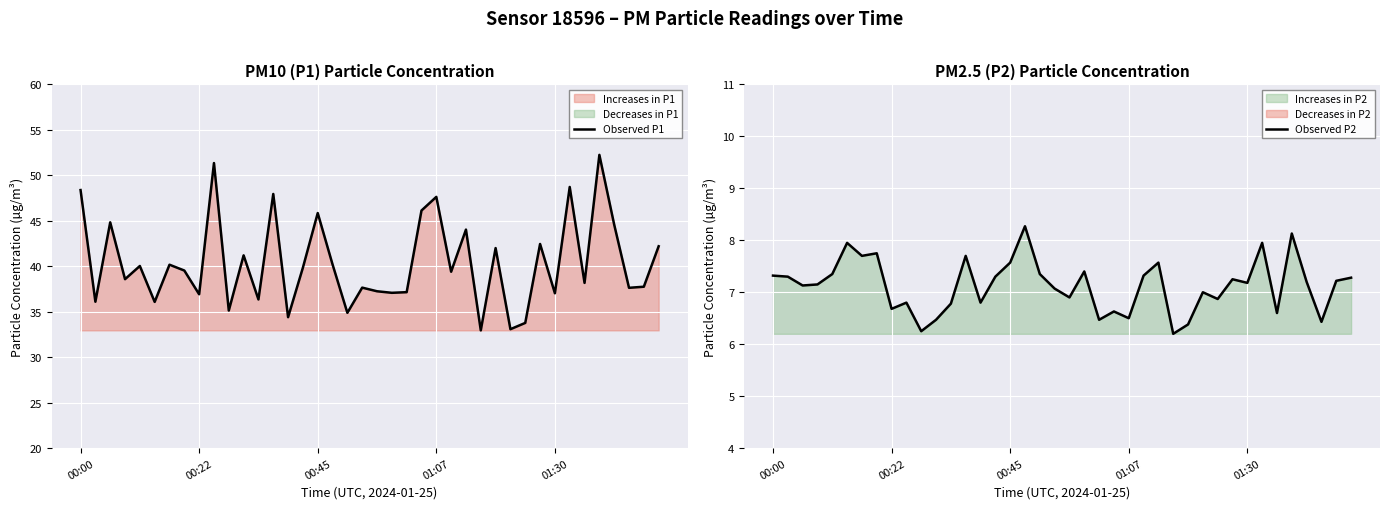

The Observed P1 series shows 46.1 at 23. True or false?

True